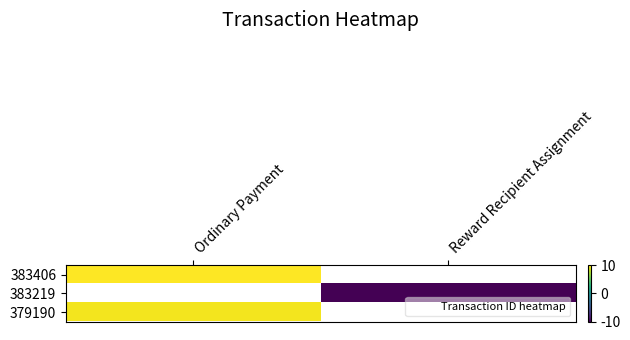

Is it true that 379190 equals 9.6 at Ordinary Payment?

True